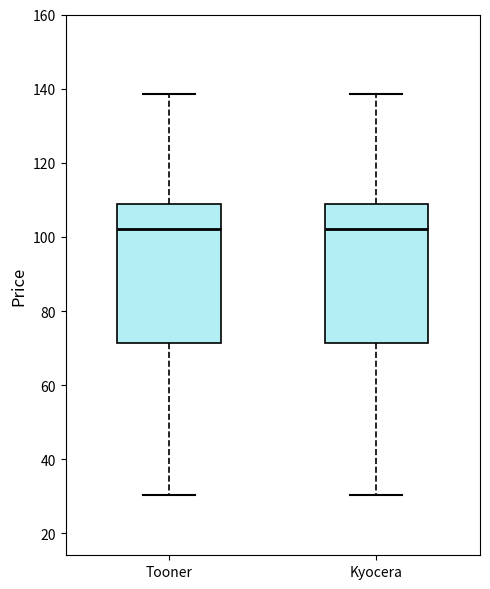

Where is the upper edge of the box for Tooner on the y-axis? The values are not printed on the chart, so give them approximately, as read against the axis.

108